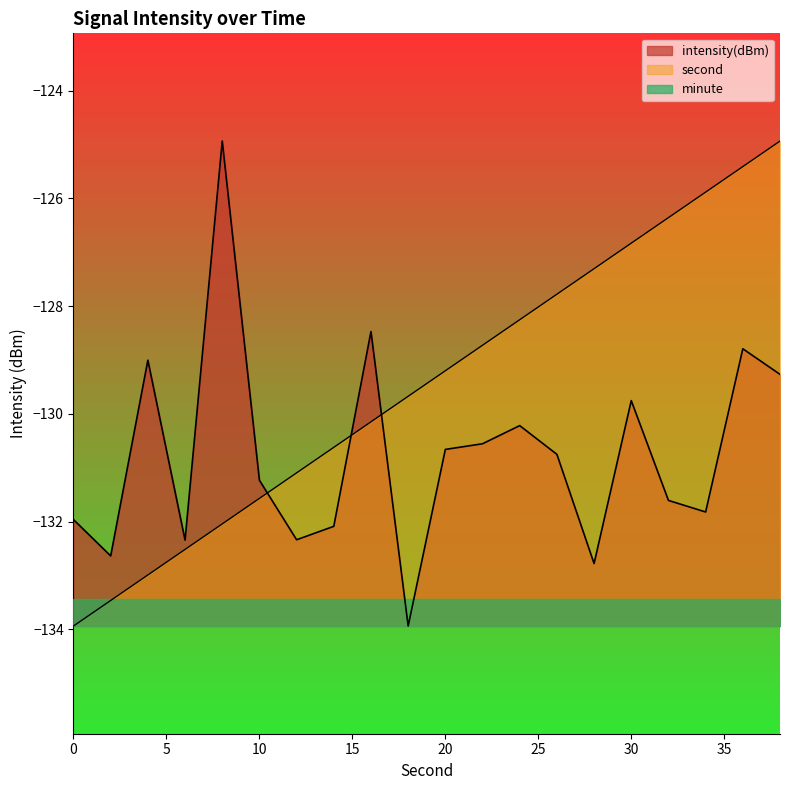

Reading left to right, extract all data points from this chart.

intensity(dBm): 0=-132.0	2=-132.6	4=-129.0	6=-132.3	8=-124.9	10=-131.2	12=-132.3	14=-132.1	16=-128.5	18=-133.9	20=-130.7	22=-130.6	24=-130.2	26=-130.8	28=-132.8	30=-129.8	32=-131.6	34=-131.8	36=-128.8	38=-129.3
second: 0=-133.9	2=-133.5	4=-133.0	6=-132.5	8=-132.0	10=-131.6	12=-131.1	14=-130.6	16=-130.1	18=-129.7	20=-129.2	22=-128.7	24=-128.3	26=-127.8	28=-127.3	30=-126.8	32=-126.4	34=-125.9	36=-125.4	38=-124.9